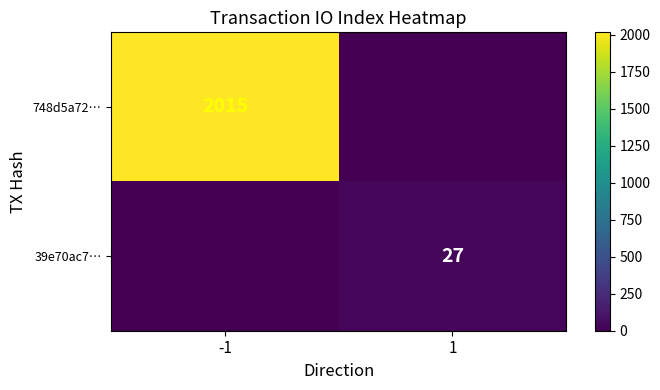

What is the average value of the 39e70ac7… series?

14